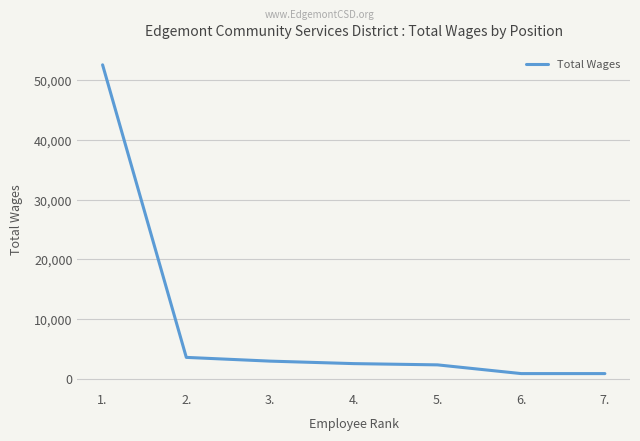

What is the greatest value displayed?

52629